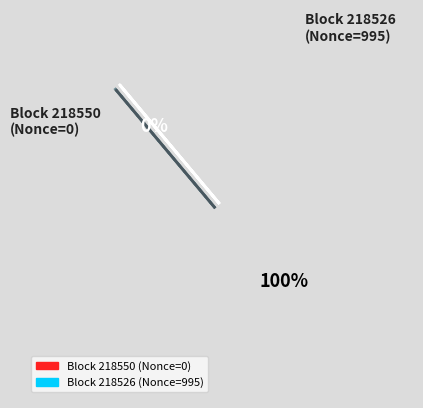

How many segments does this pie chart have?

2